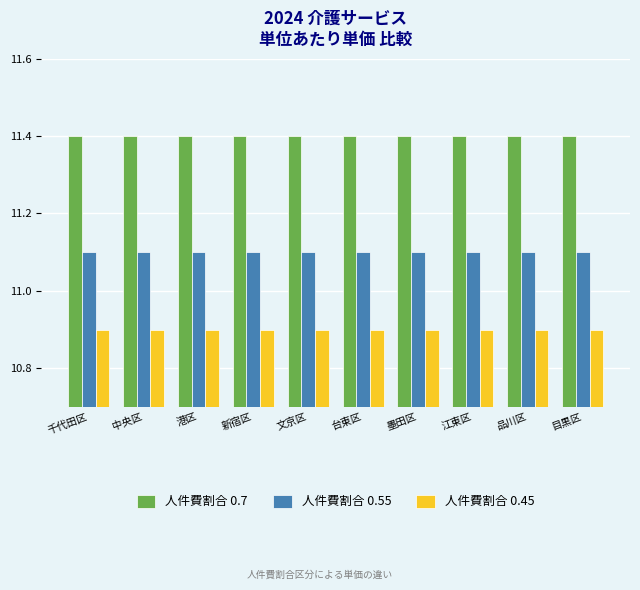

At how many categories does at least one series exceed 11?

10